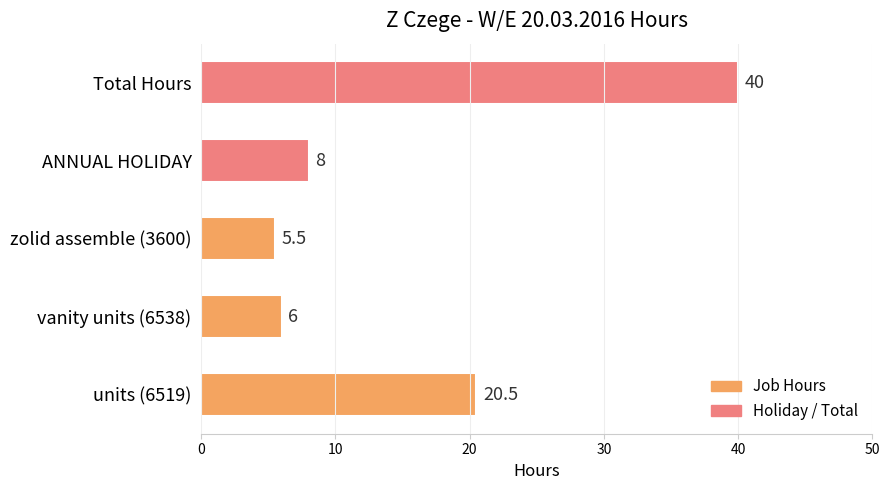

Reading bottom to top, list all the values displayed in this chart.

20.5	6.0	5.5	8.0	40.0